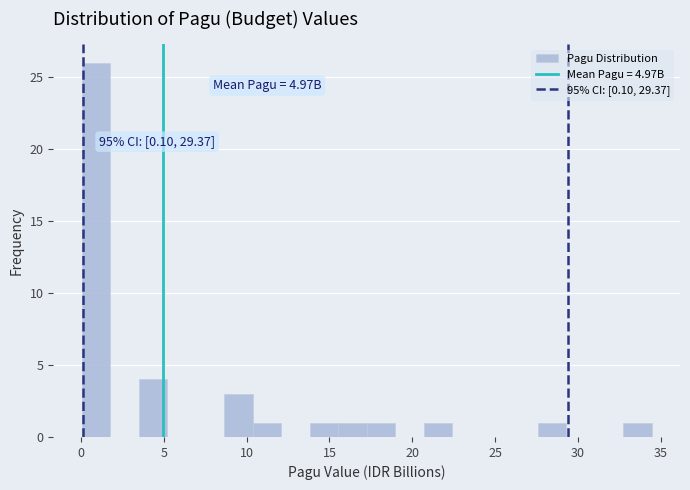

Read against the x-axis, roughly where is the centre of the tallest bar?

1.0